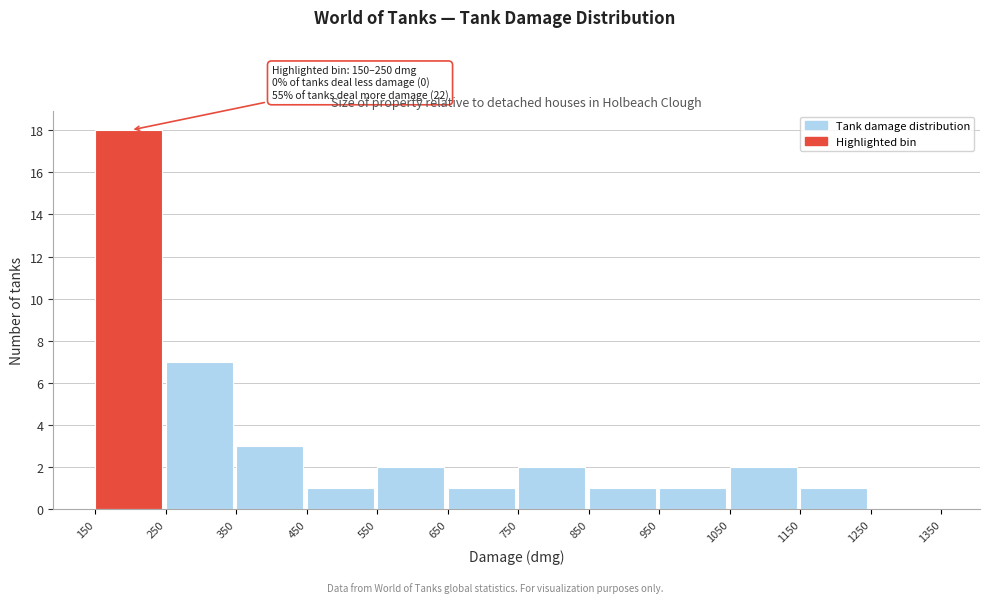

Which range on the x-axis has the tallest bar?

150 to 250